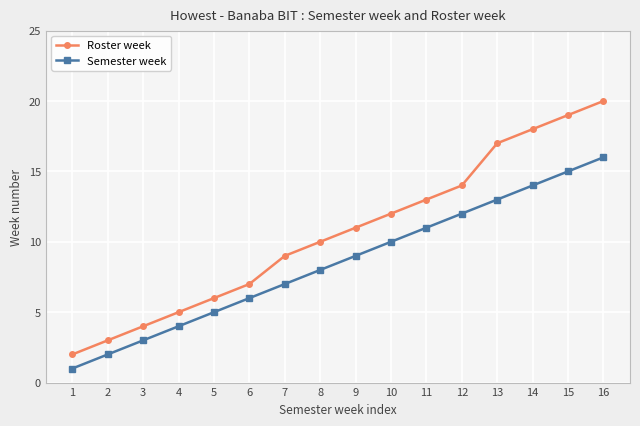

How many data points does each series have?

16